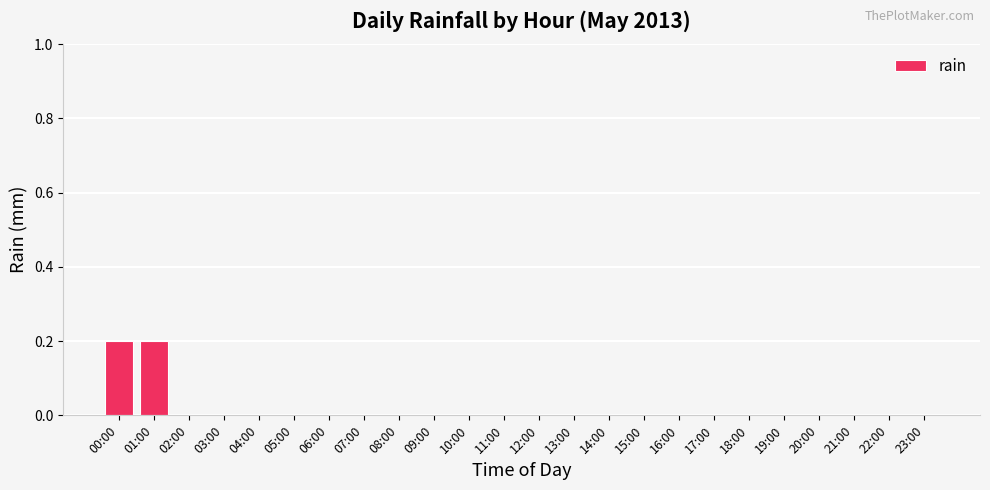

True or false: the data shows 0.0 at 10:00.

True